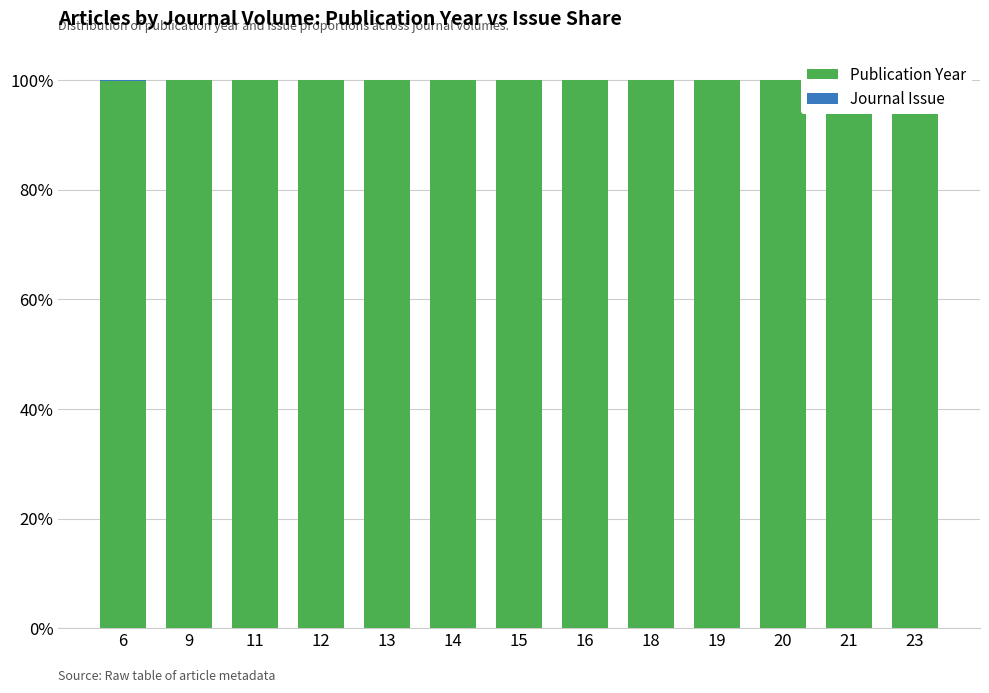

Reading left to right, extract all data points from this chart.

Publication Year: 99.9	100.0	100.0	100.0	100.0	100.0	100.0	100.0	100.0	100.0	100.0	100.0	100.0
Journal Issue: 0.1	0.0	0.0	0.0	0.0	0.0	0.0	0.0	0.0	0.0	0.0	0.0	0.0